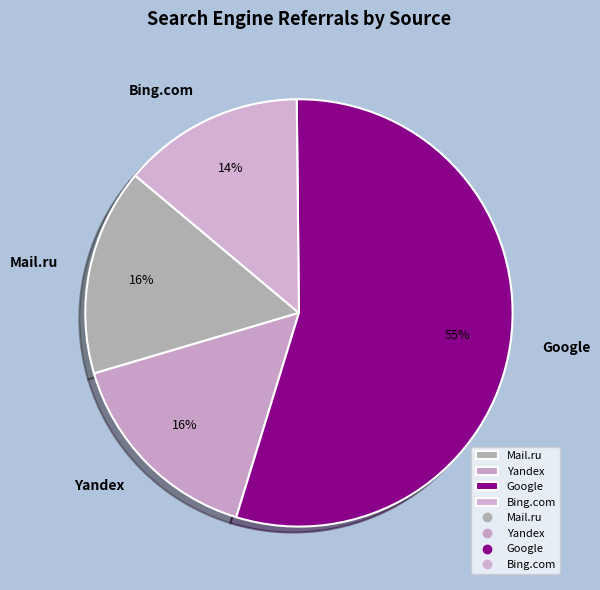

Which has a higher value, Yandex or Google?

Google